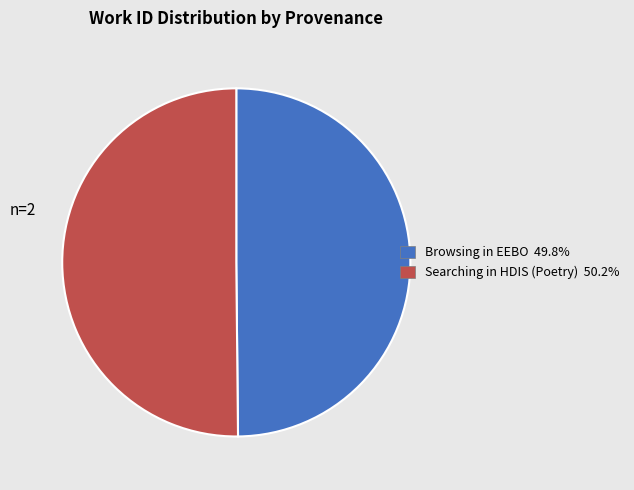

What is the ratio of the value at Browsing in EEBO to the value at Searching in HDIS (Poetry)?

1.0